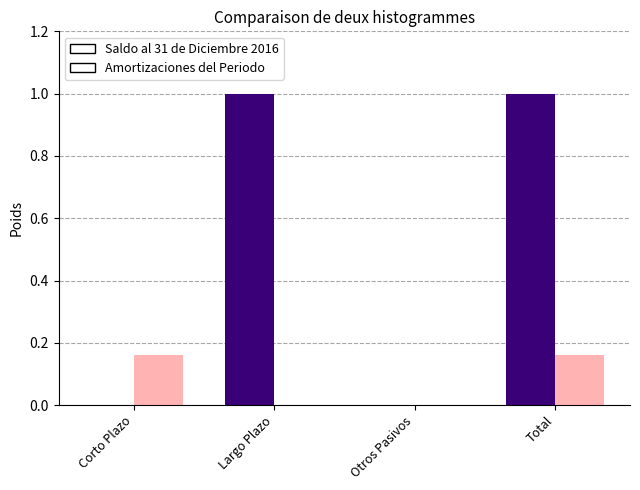

How many series are shown in this chart?

2